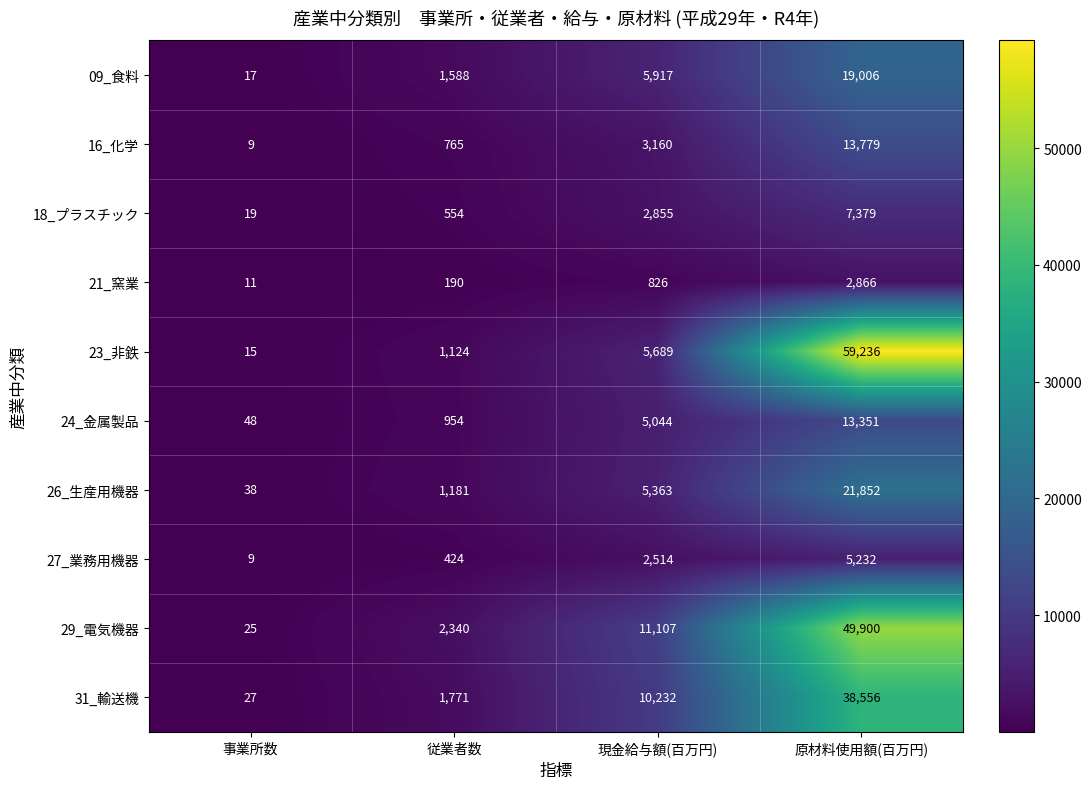

At which category is the sum across all series the highest?

原材料使用額(百万円)